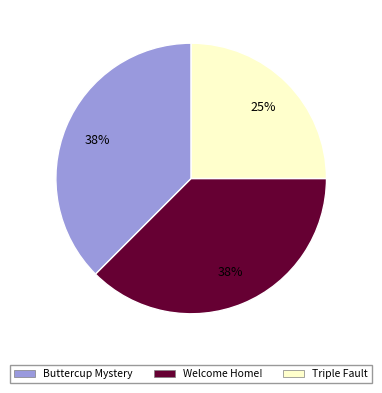

Between Buttercup Mystery and Triple Fault, which is larger?

Buttercup Mystery